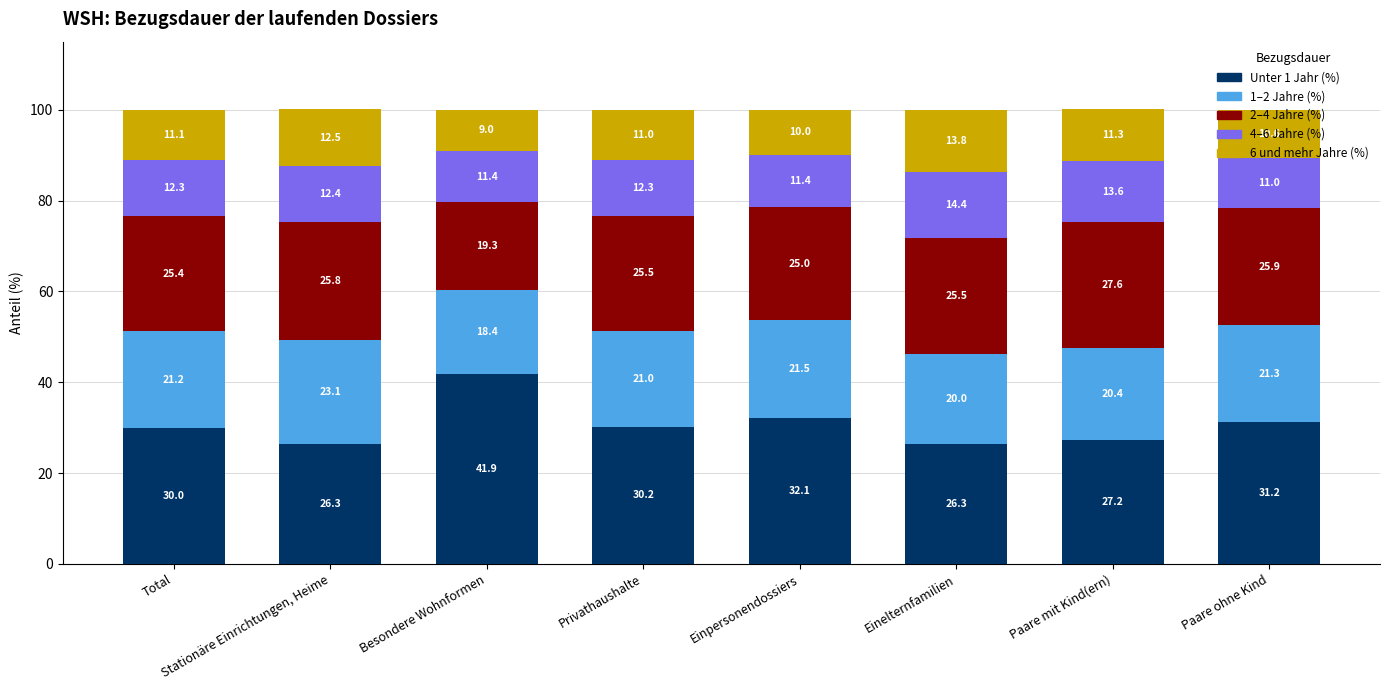

What is the maximum value for Unter 1 Jahr (%)?

41.9